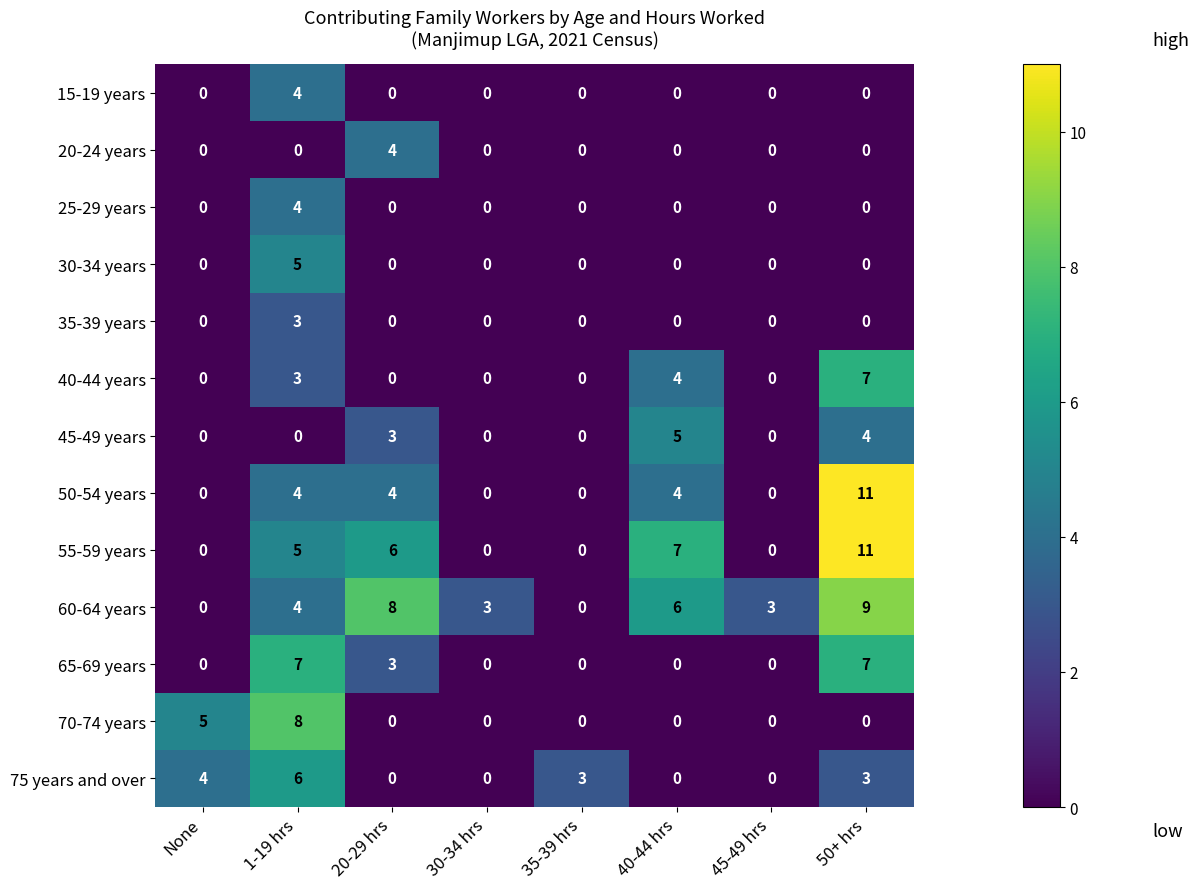

Which series changed the most between 30-34 hrs and 40-44 hrs?

55-59 years